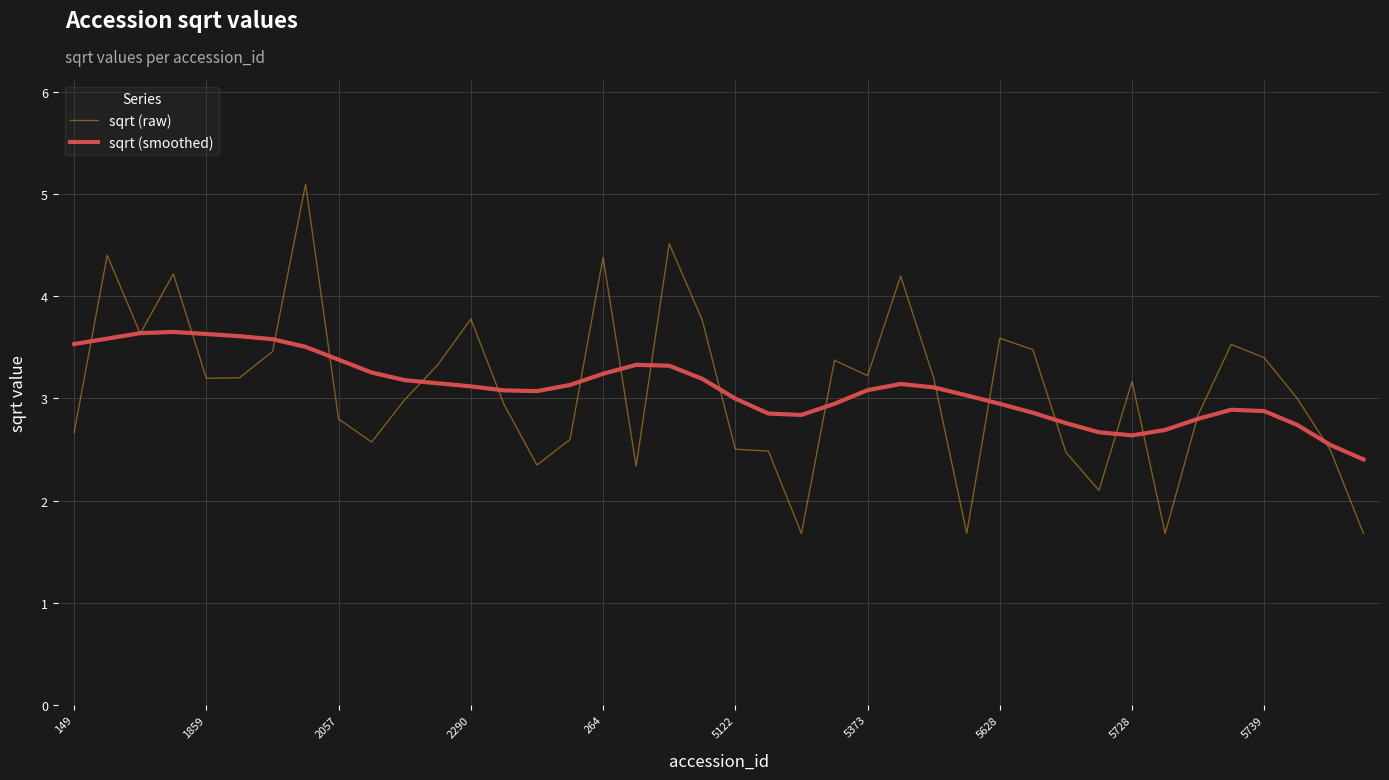

What is the sum of all sqrt (smoothed) values?

124.0